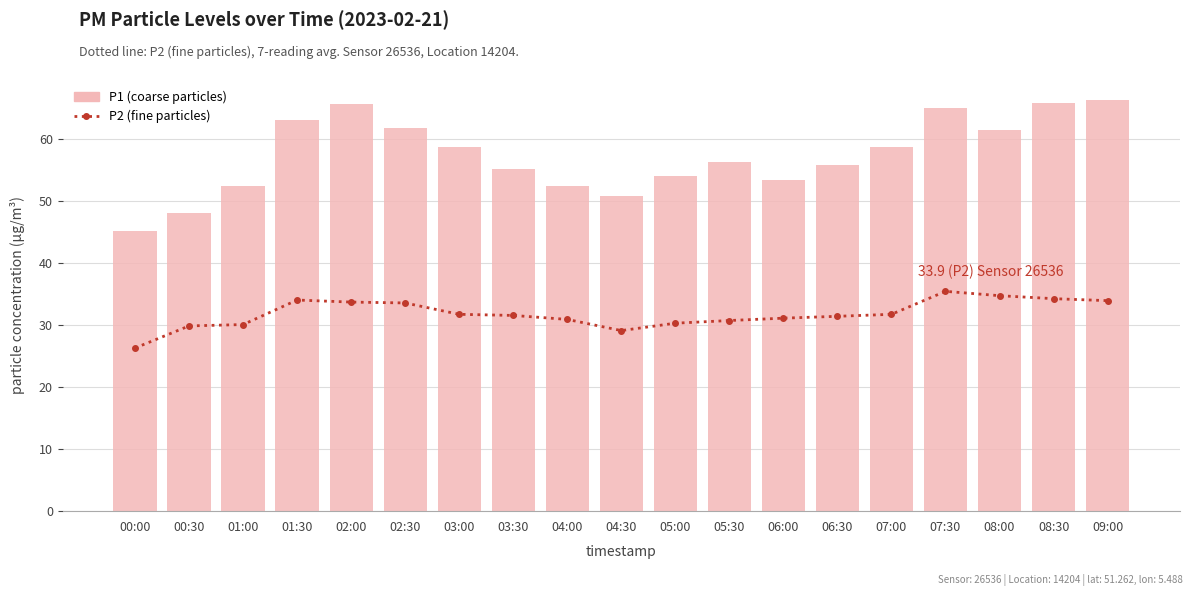

How many data points does each series have?

19